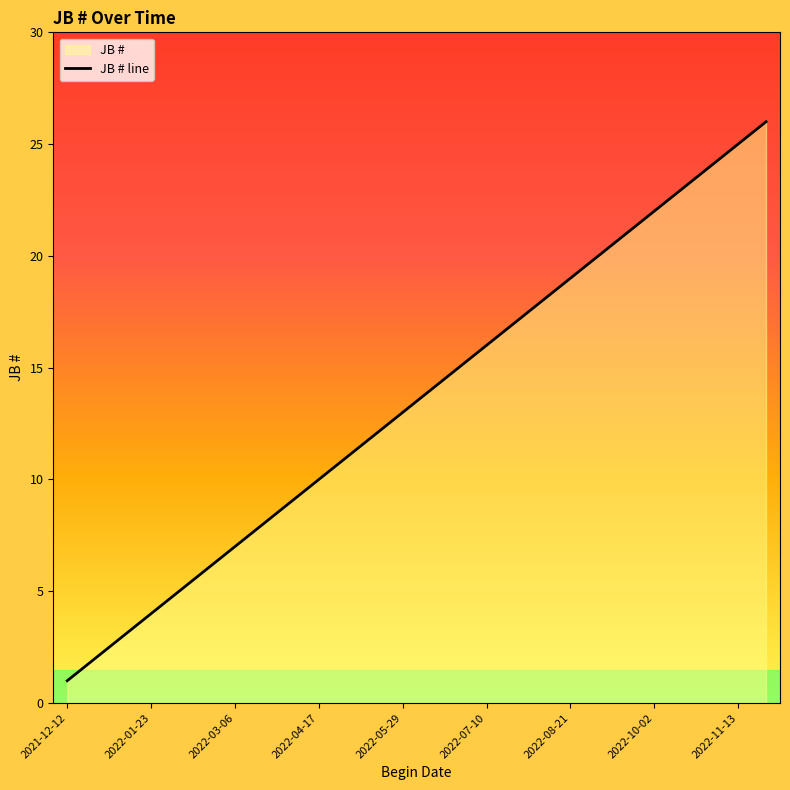

True or false: the data shows 10 at 2022-03-06.

False